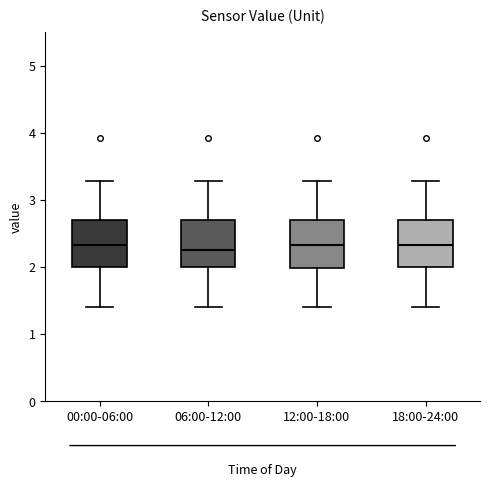

Reading left to right, read every box against the y-axis: the position of its median line, the range the box covers, and the ends of its whiskers. The values are not printed on the chart, so give them approximately, as read against the axis.

00:00-06:00: median 2.3, box 2.0 to 2.7, whiskers 1.4 to 3.3
06:00-12:00: median 2.3, box 2.0 to 2.7, whiskers 1.4 to 3.3
12:00-18:00: median 2.3, box 2.0 to 2.7, whiskers 1.4 to 3.3
18:00-24:00: median 2.3, box 2.0 to 2.7, whiskers 1.4 to 3.3